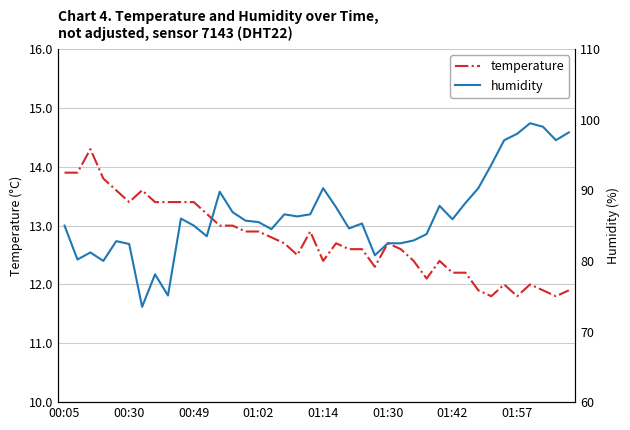

The temperature series shows 20.6 at 00:30. True or false?

False